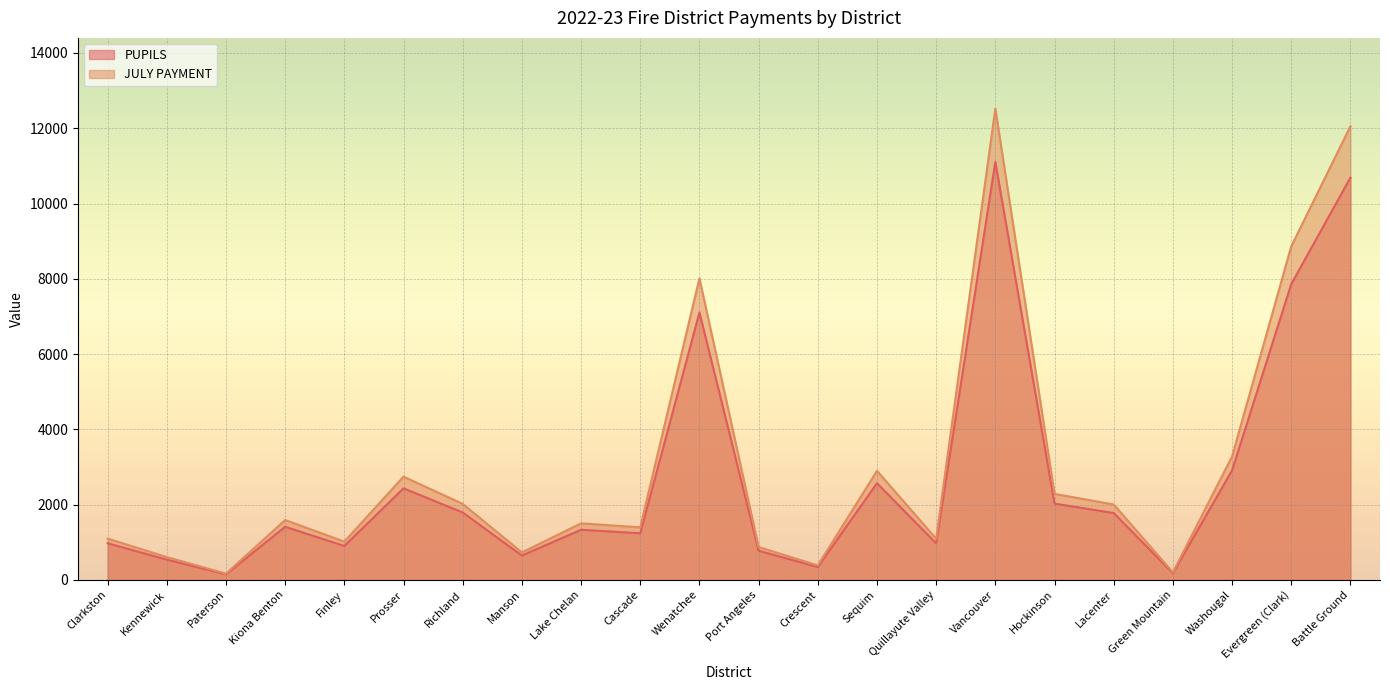

What is the total value across all series at Kennewick?

1140.5